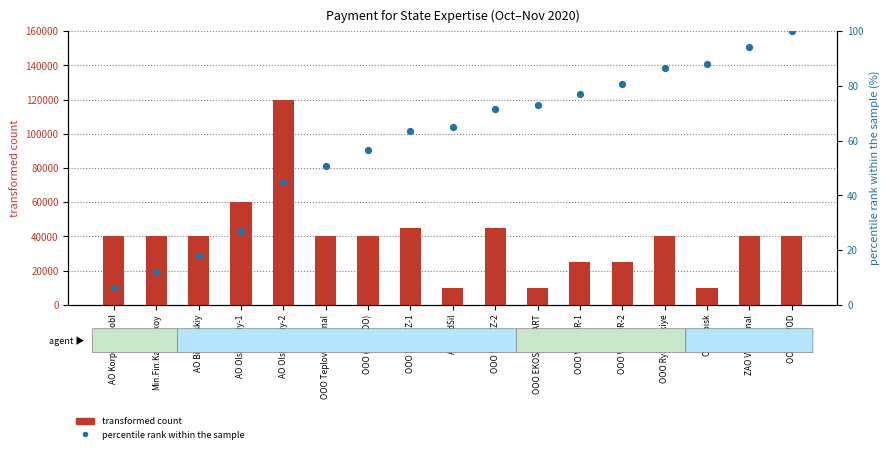

Which series has the largest total across all categories?

transformed count